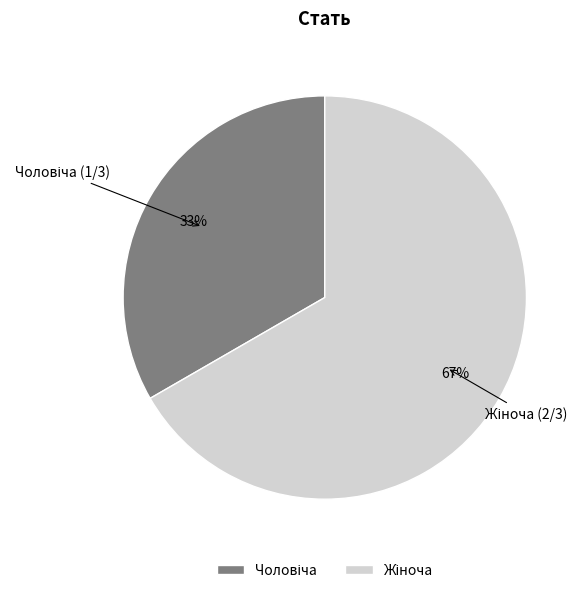

To the nearest percent, what is the average slice percentage?

50%